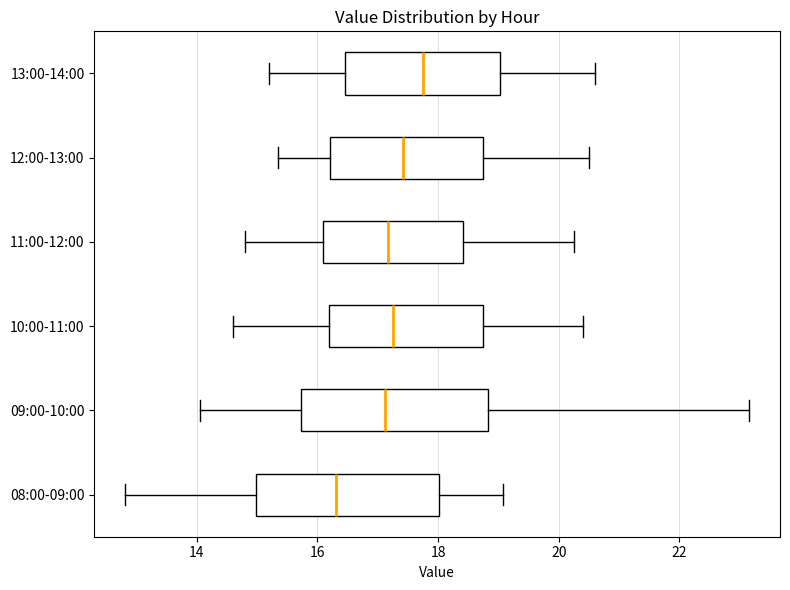

Reading bottom to top, read every box against the x-axis: the position of its median line, the range the box covers, and the ends of its whiskers. The values are not printed on the chart, so give them approximately, as read against the axis.

08:00-09:00: median 16.4, box 15.0 to 18.0, whiskers 12.8 to 19.0
09:00-10:00: median 17.2, box 15.8 to 18.8, whiskers 14.0 to 23.2
10:00-11:00: median 17.2, box 16.2 to 18.8, whiskers 14.6 to 20.4
11:00-12:00: median 17.2, box 16.0 to 18.4, whiskers 14.8 to 20.2
12:00-13:00: median 17.4, box 16.2 to 18.8, whiskers 15.4 to 20.6
13:00-14:00: median 17.8, box 16.4 to 19.0, whiskers 15.2 to 20.6